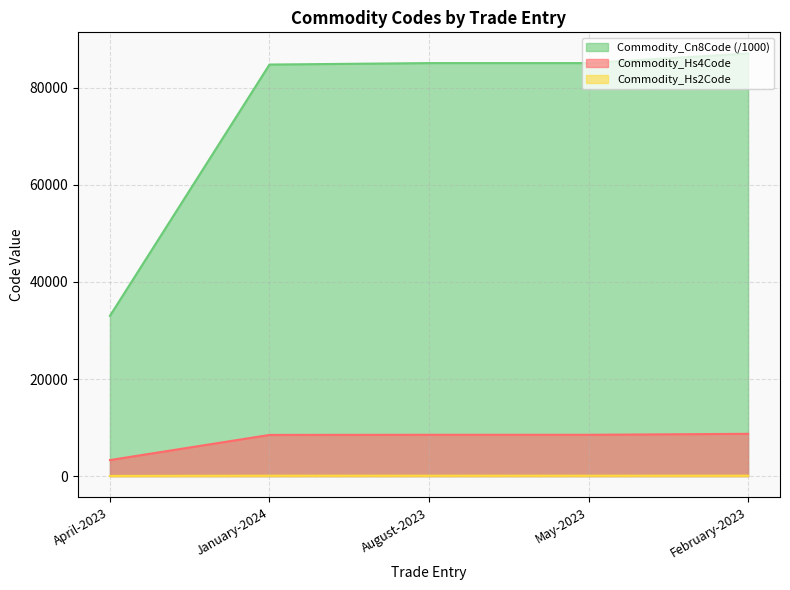

Is the value of Commodity_Hs4Code at February-2023 greater than the value of Commodity_Cn8Code at May-2023?

No